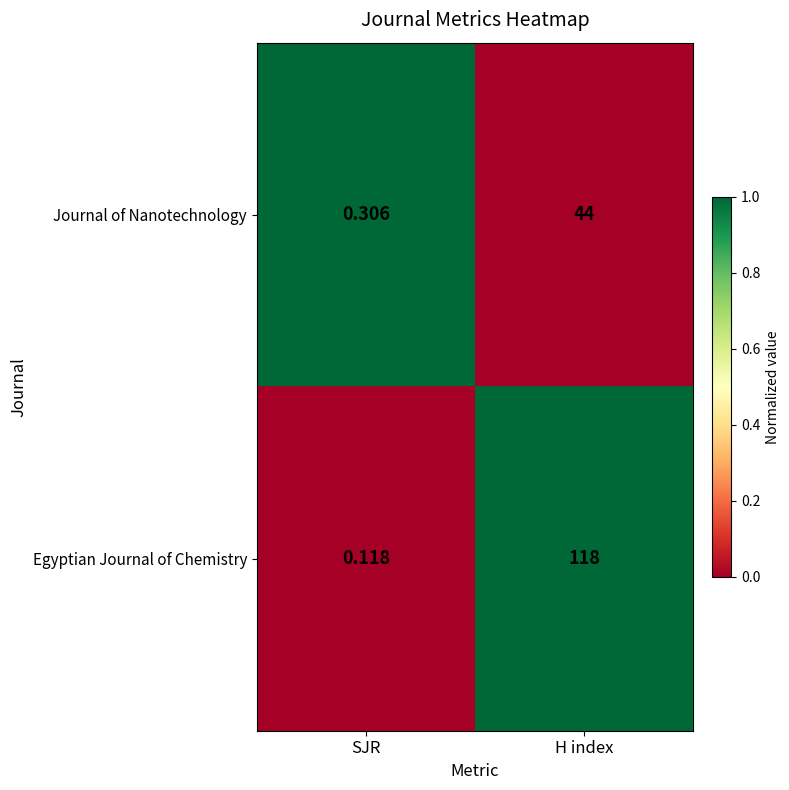

List the labels in order of Egyptian Journal of Chemistry value, largest first.

H index, SJR